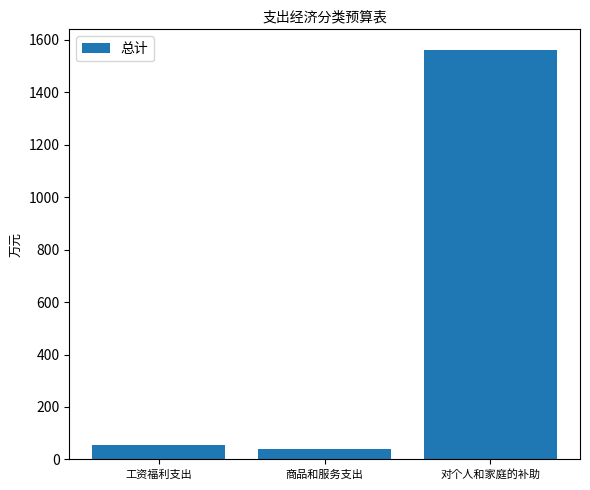

Count the number of categories in the chart.

3